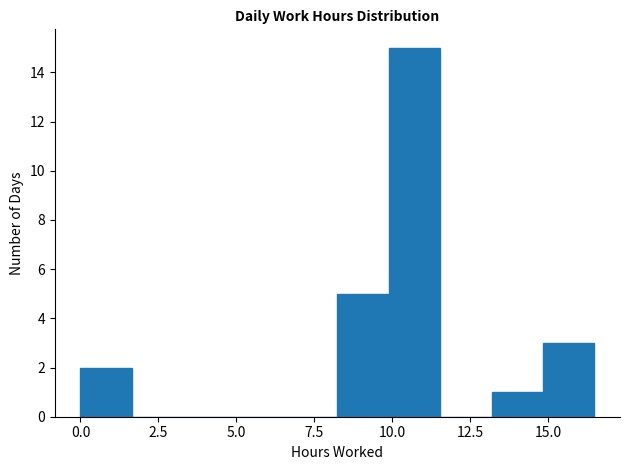

Read against the x-axis, roughly where is the centre of the tallest bar?

10.5